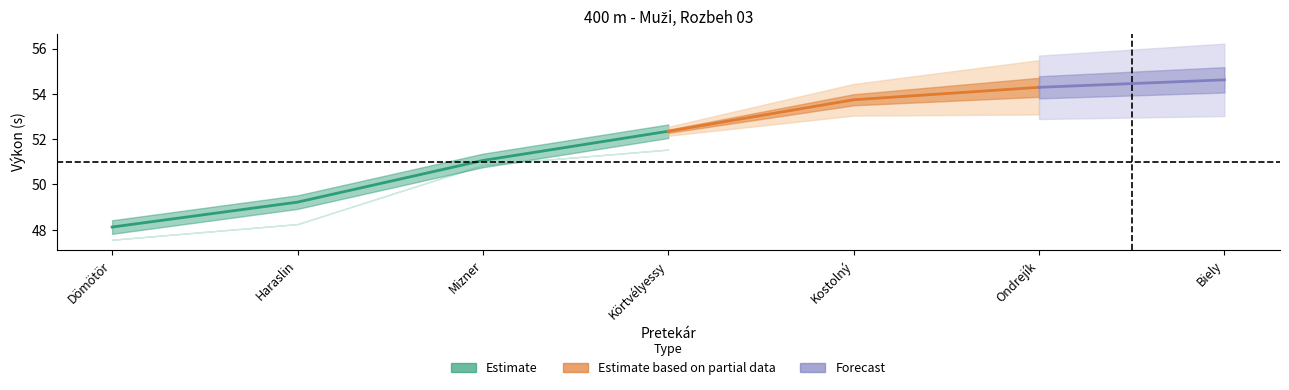

Rank the categories by SB value from highest to lowest.

Ondrejík Ivan, Biely Peter, Kostolný Šimon, Körtvélyessy Samuel Štefan, Mizner Martin, Haraslin Roman, Dömötör Patrik